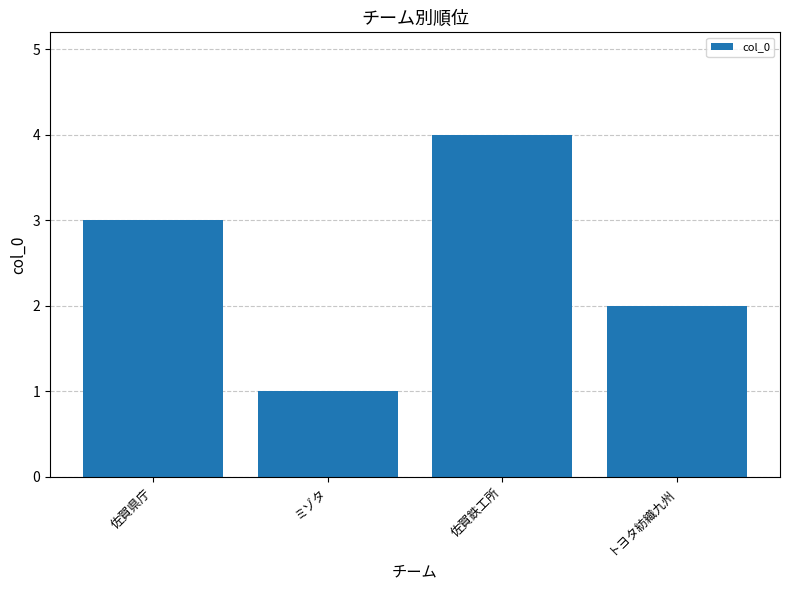

What is the value of the 2nd bar from the left?

1